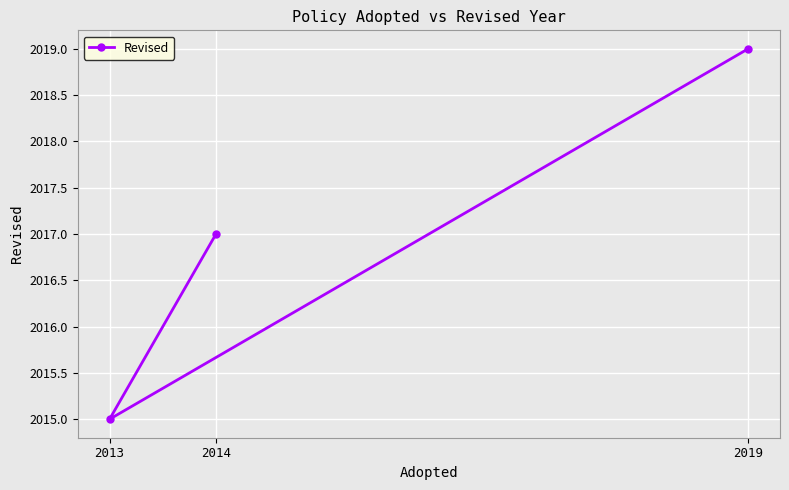

What is the change in value from 2019 to 2014?

-2